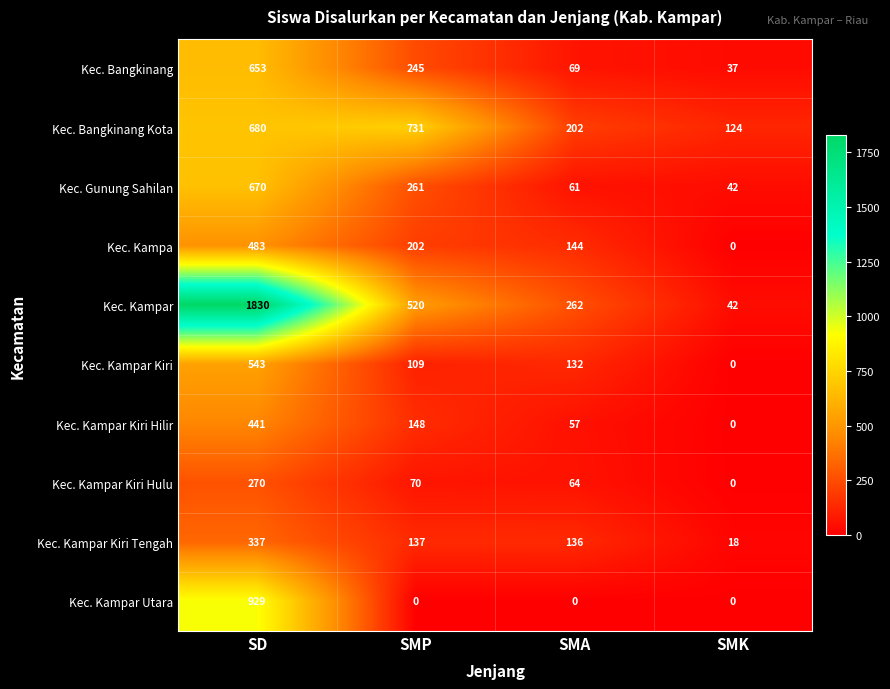

Which series has the largest total across all categories?

Kec. Kampar